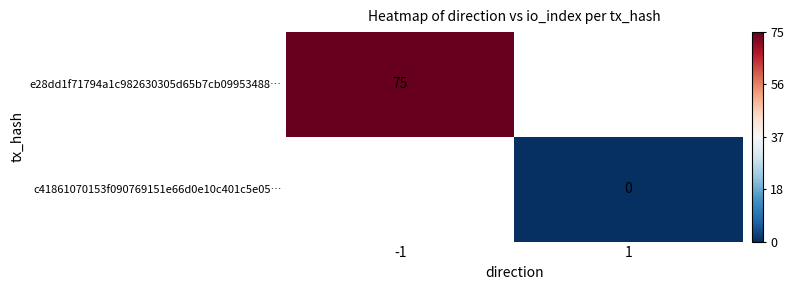

At which category does the chart reach its minimum across all series?

1